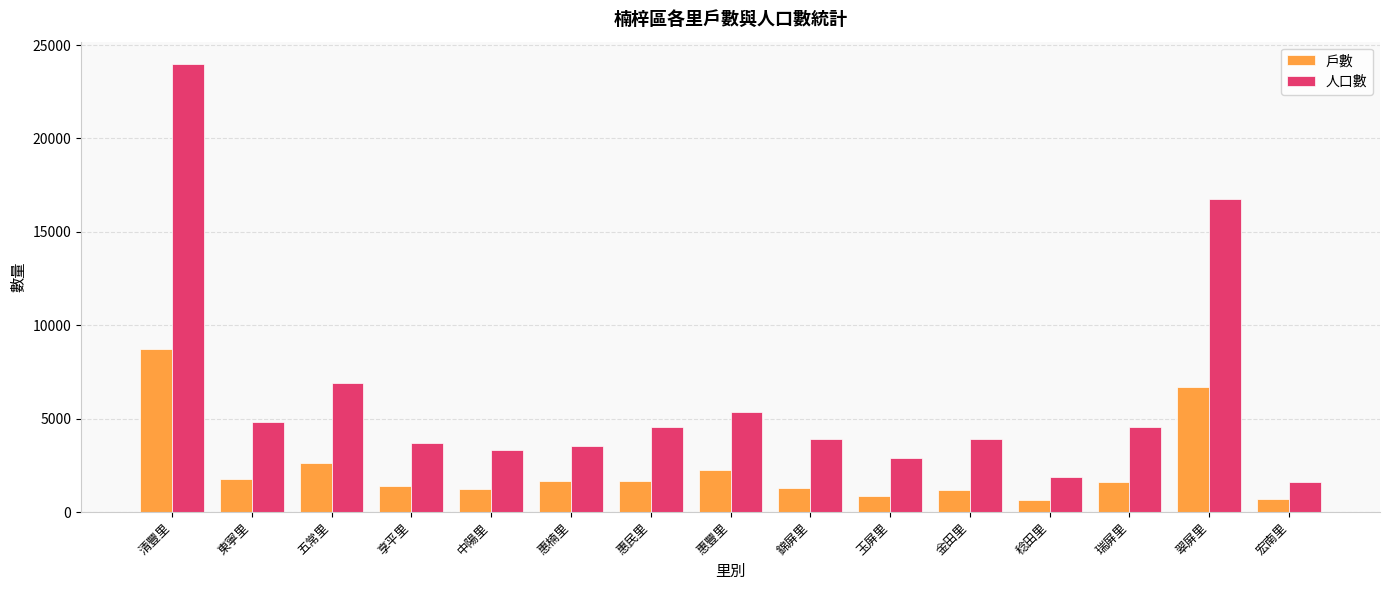

What is the total value across all series at 金田里?

5095